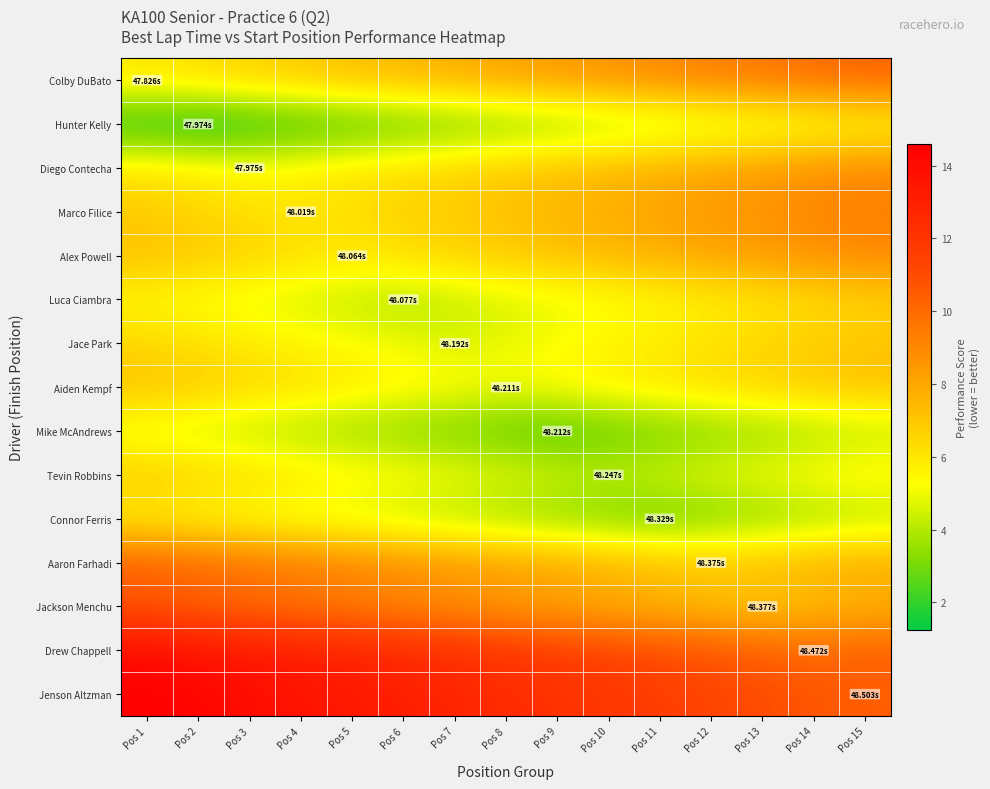

Count the number of categories in the chart.

15